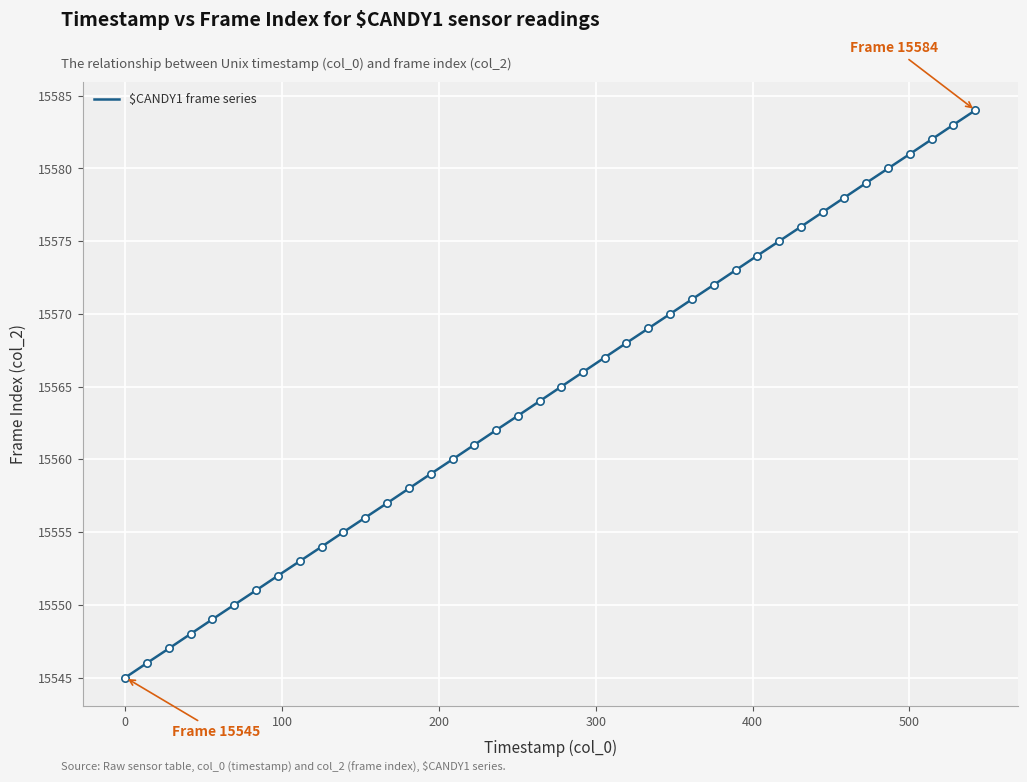

What is the greatest value displayed?

15584